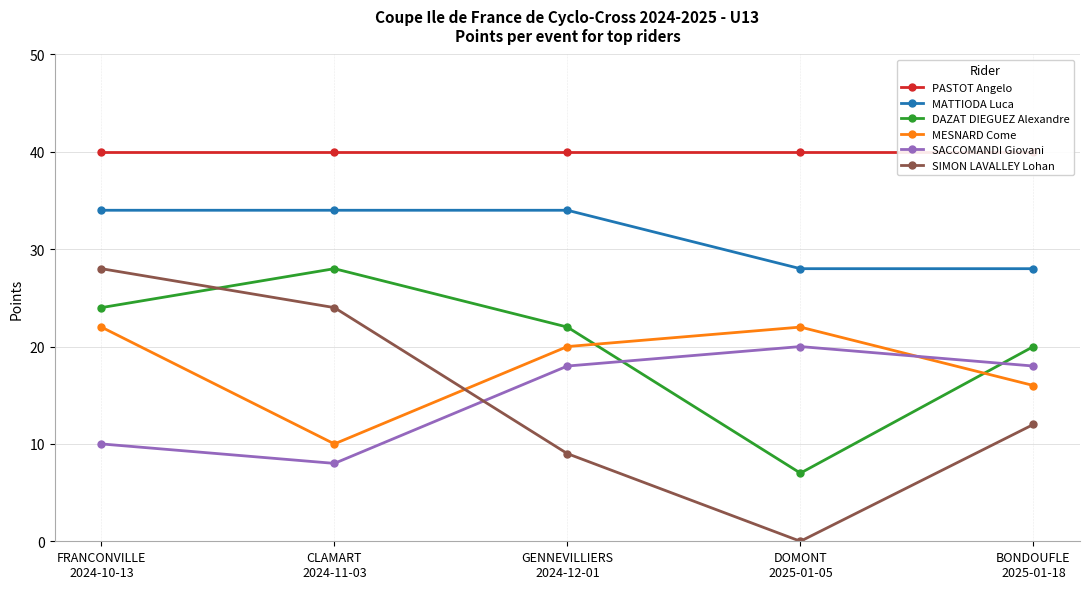

What is the difference between the MESNARD Come values at CLAMART
2024-11-03 and DOMONT
2025-01-05?

12